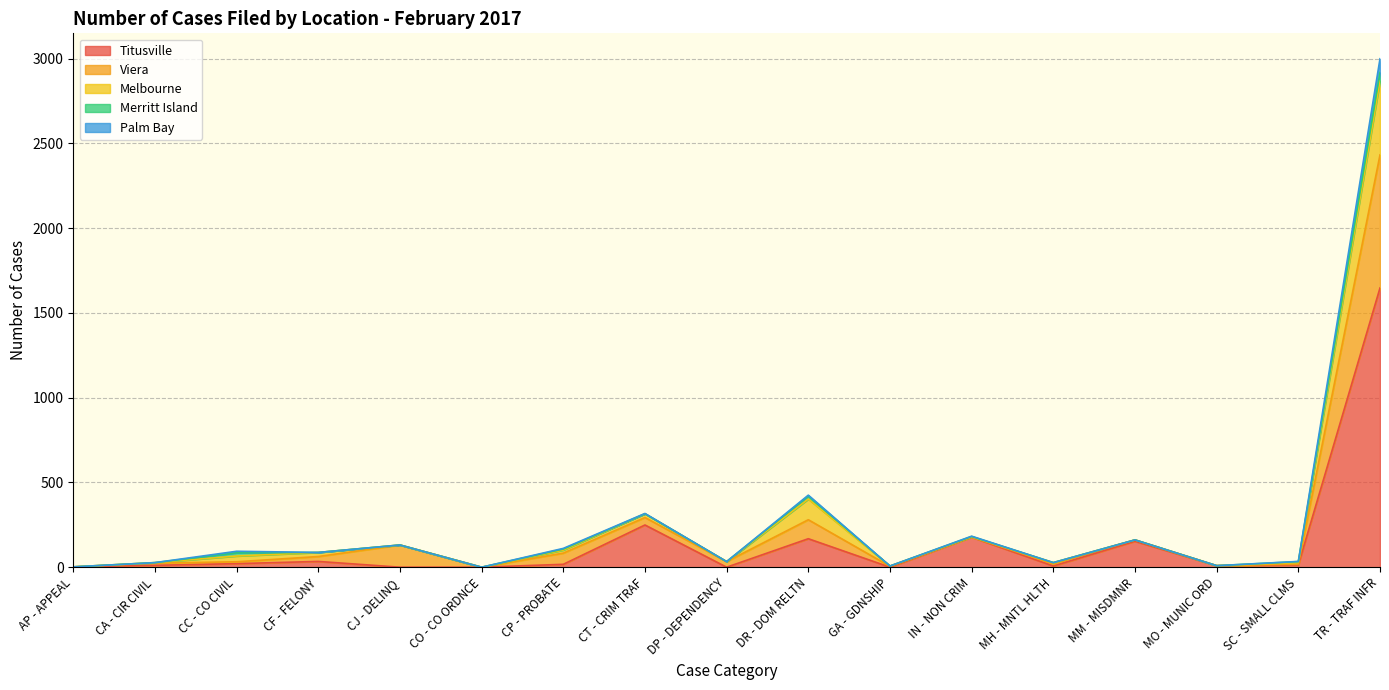

At which category is the sum across all series the highest?

TR - TRAF INFR